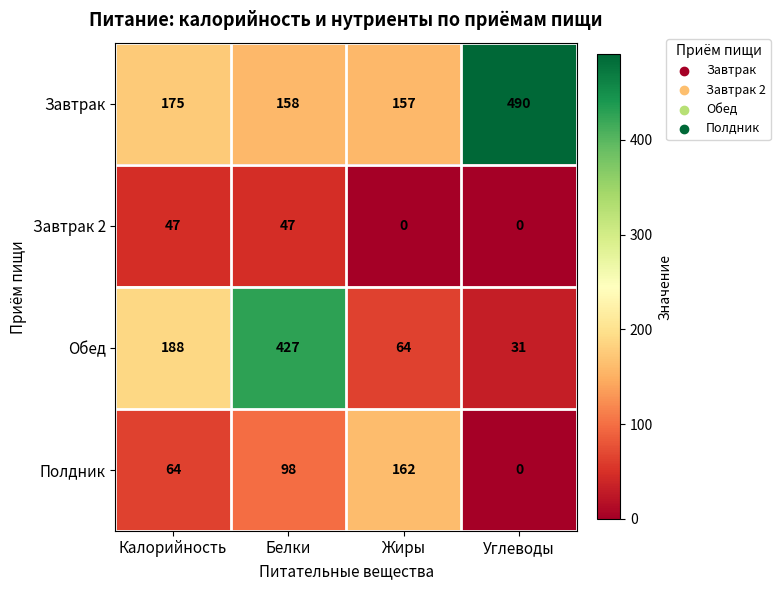

Reading right to left, what are all the values shown in this chart?

Завтрак: Углеводы=490	Жиры=157	Белки=158	Калорийность=175
Завтрак 2: Углеводы=0	Жиры=0	Белки=47	Калорийность=47
Обед: Углеводы=31	Жиры=64	Белки=427	Калорийность=188
Полдник: Углеводы=0	Жиры=162	Белки=98	Калорийность=64